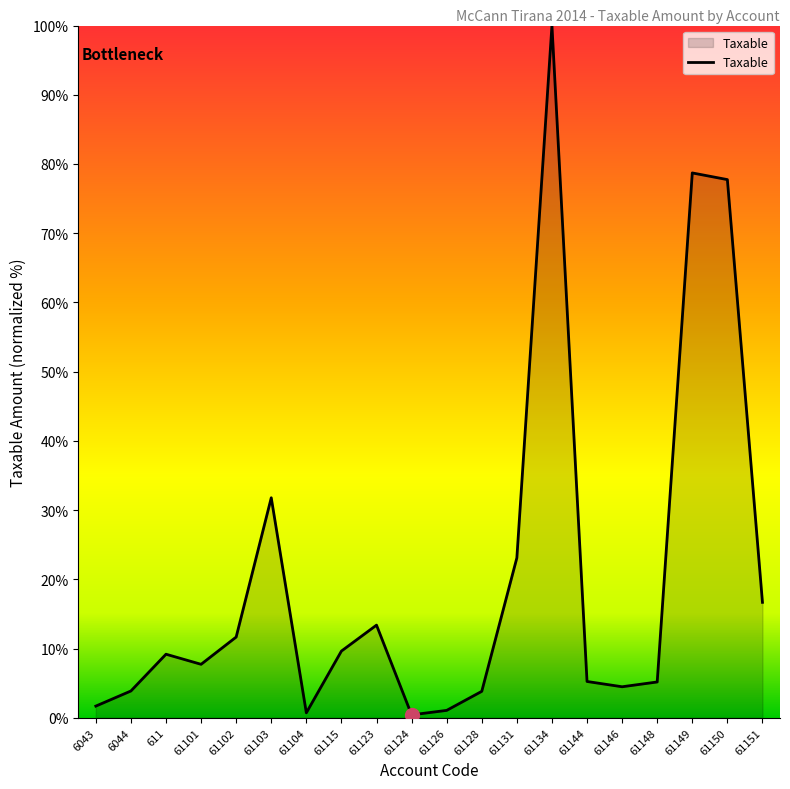

What position from the left is 611?

3